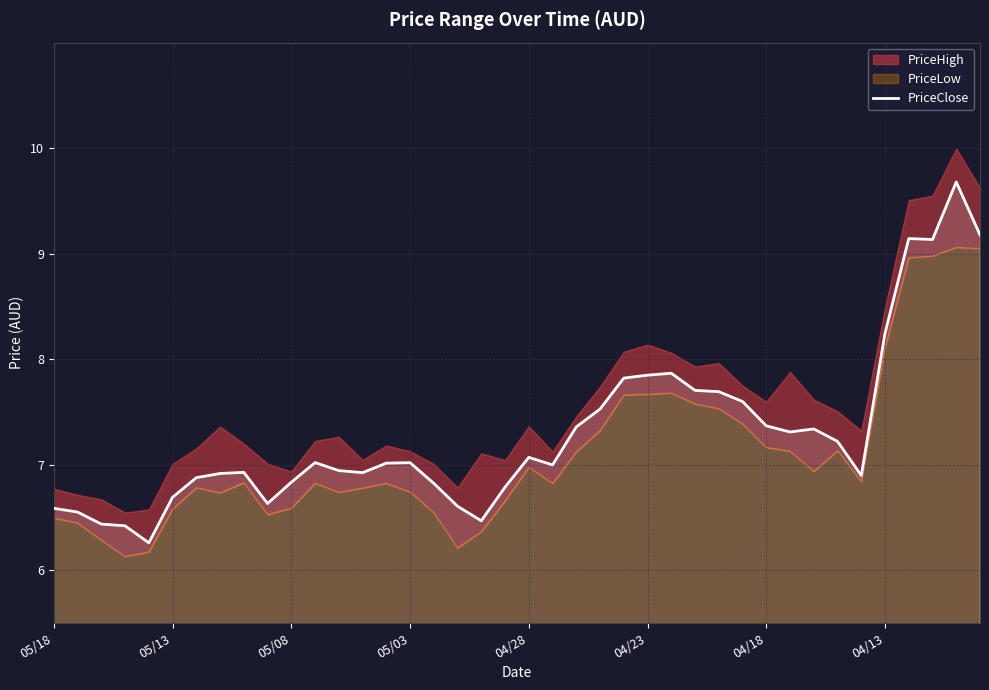

How many lines are shown in the chart?

1